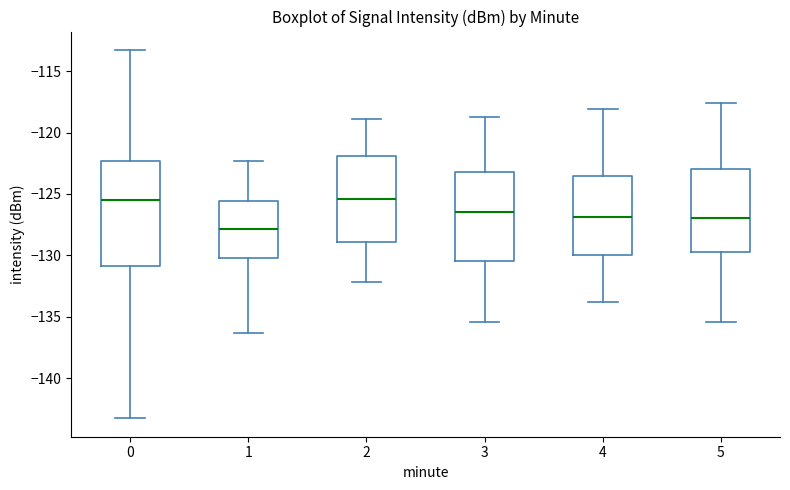

Comparing the boxes themselves (not the whiskers), which one is the tallest?

0